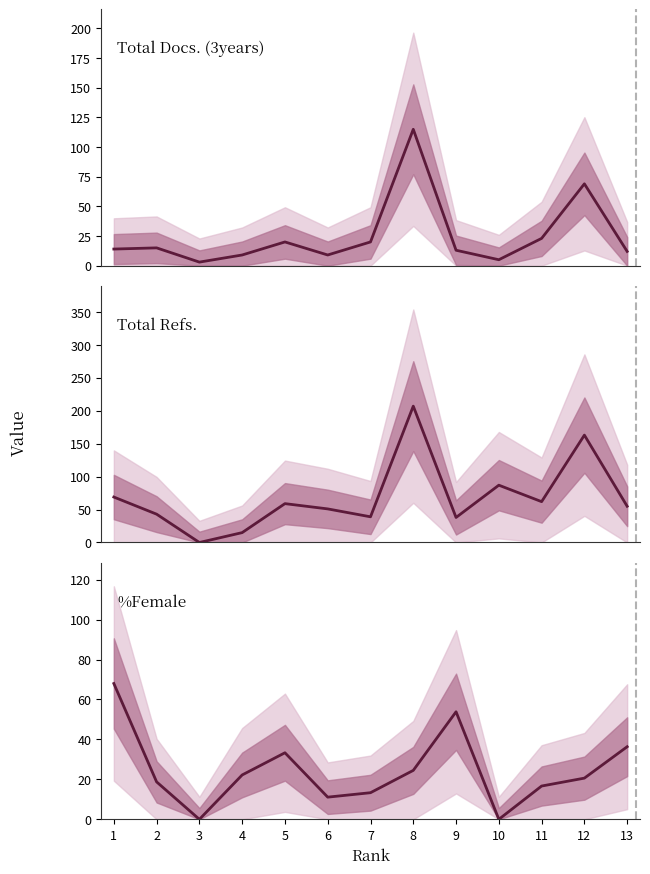

Reading left to right, list all the values displayed in this chart.

Total Docs. (3years): 14.0	15.0	3.0	9.0	20.0	9.0	20.0	115.0	13.0	5.0	23.0	69.0	12.0
Total Refs.: 69.0	43.0	0.0	15.0	59.0	51.0	39.0	207.0	38.0	87.0	62.0	163.0	55.0
%Female: 68.0	18.8	0.0	22.2	33.3	11.1	13.3	24.5	53.9	0.0	16.7	20.6	36.4